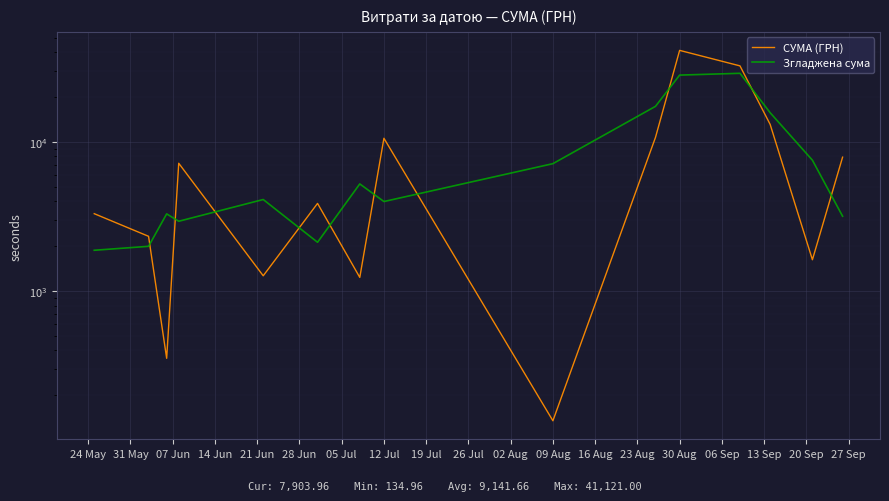

Which series has the widest spread of values?

СУМА (ГРН)